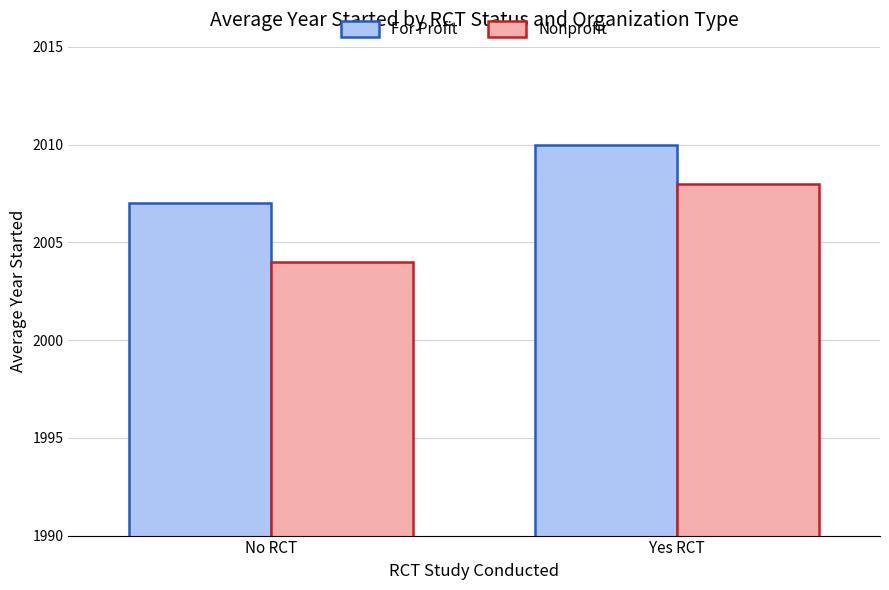

Reading left to right, extract all data points from this chart.

For Profit: No RCT=2007	Yes RCT=2010
Nonprofit: No RCT=2004	Yes RCT=2008